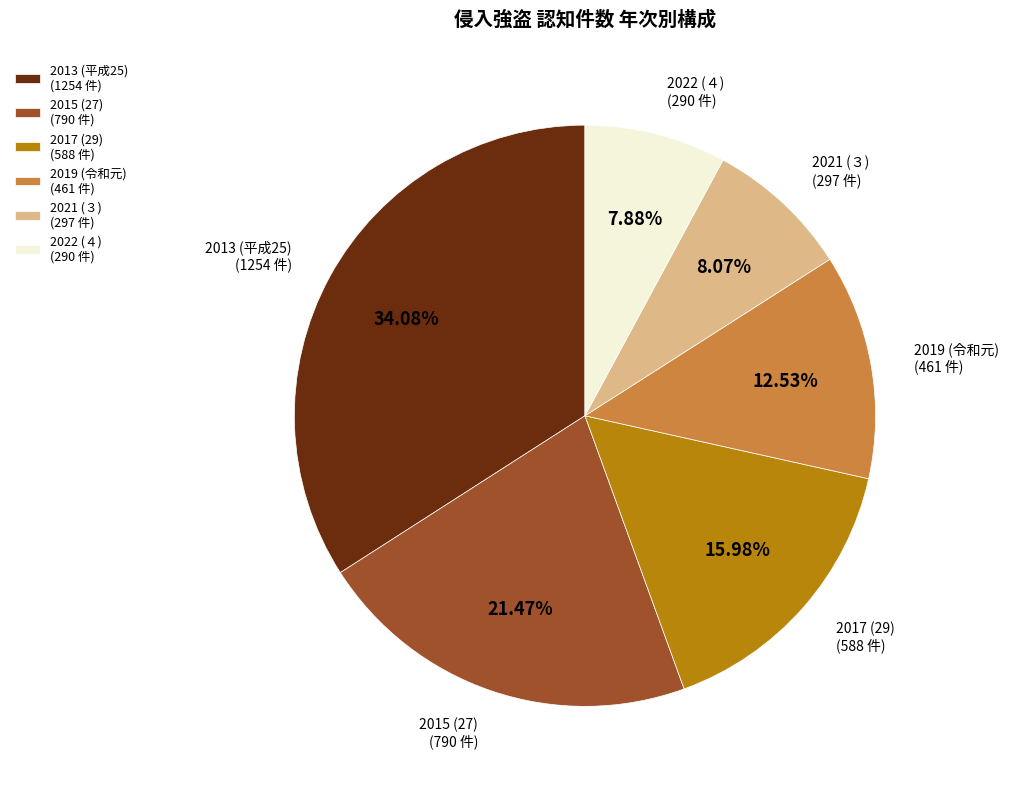

Do 2021 (３) (297 件) and 2015 (27) (790 件) together represent more than half of the pie?

No